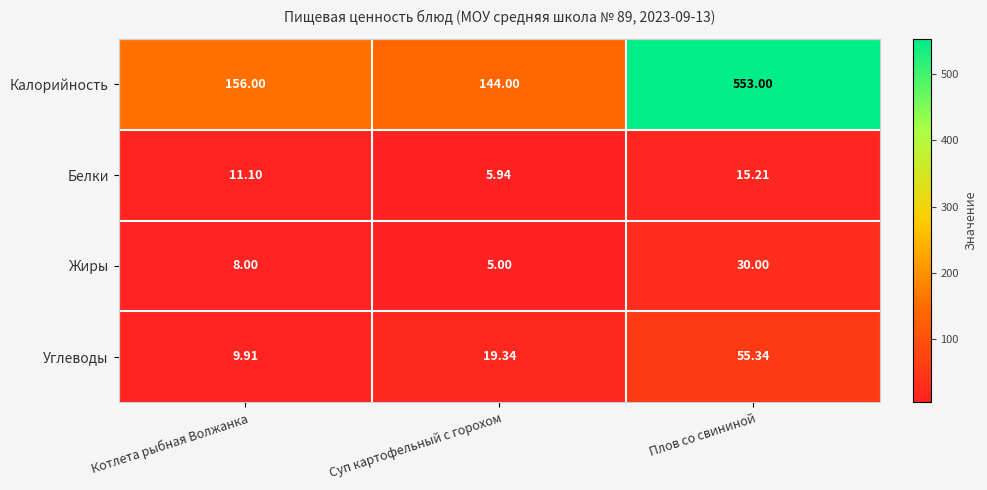

Where does the Углеводы series first go above 19?

Суп картофельный с горохом